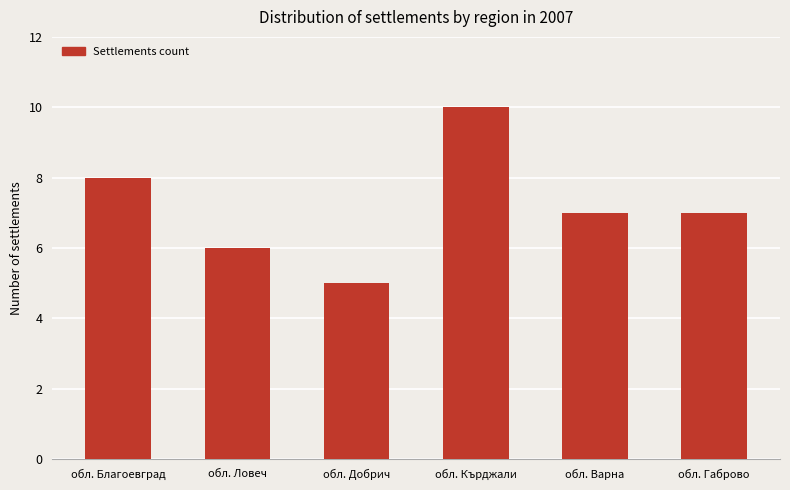

What is the minimum value shown in the chart?

5